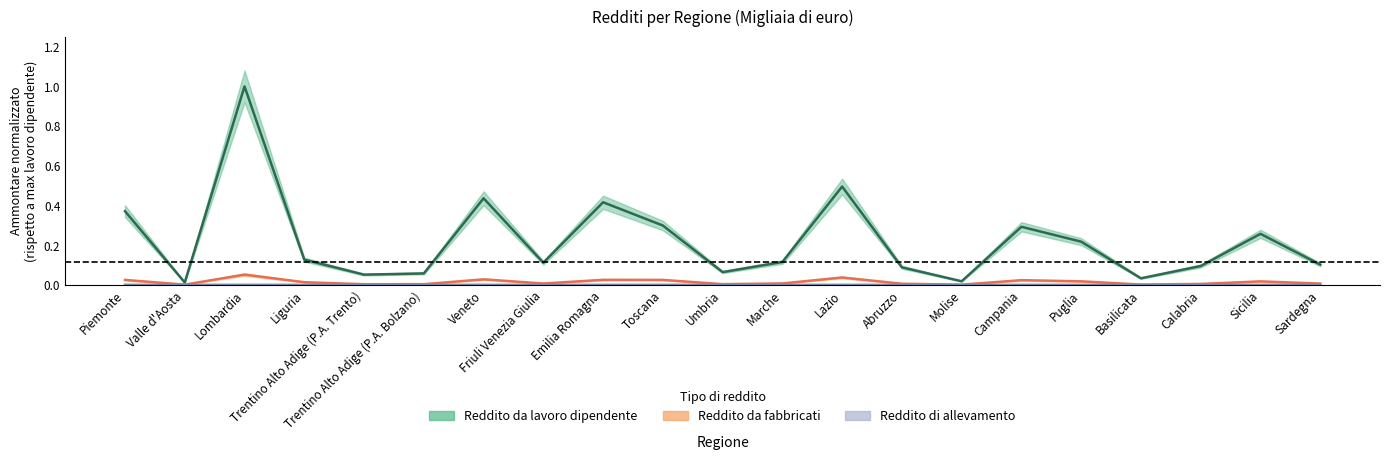

Reading left to right, transcribe all the data shown in this chart.

Reddito da lavoro dipendente (Ammontare): 0.4	0.0	1.0	0.1	0.1	0.1	0.4	0.1	0.4	0.3	0.1	0.1	0.5	0.1	0.0	0.3	0.2	0.0	0.1	0.3	0.1
Reddito da fabbricati (Ammontare): 0.0	0.0	0.1	0.0	0.0	0.0	0.0	0.0	0.0	0.0	0.0	0.0	0.0	0.0	0.0	0.0	0.0	0.0	0.0	0.0	0.0
Reddito di allevamento (Ammontare): 0.0	0.0	0.0	0.0	0.0	0.0	0.0	0.0	0.0	0.0	0.0	0.0	0.0	0.0	0.0	0.0	0.0	0.0	0.0	0.0	0.0